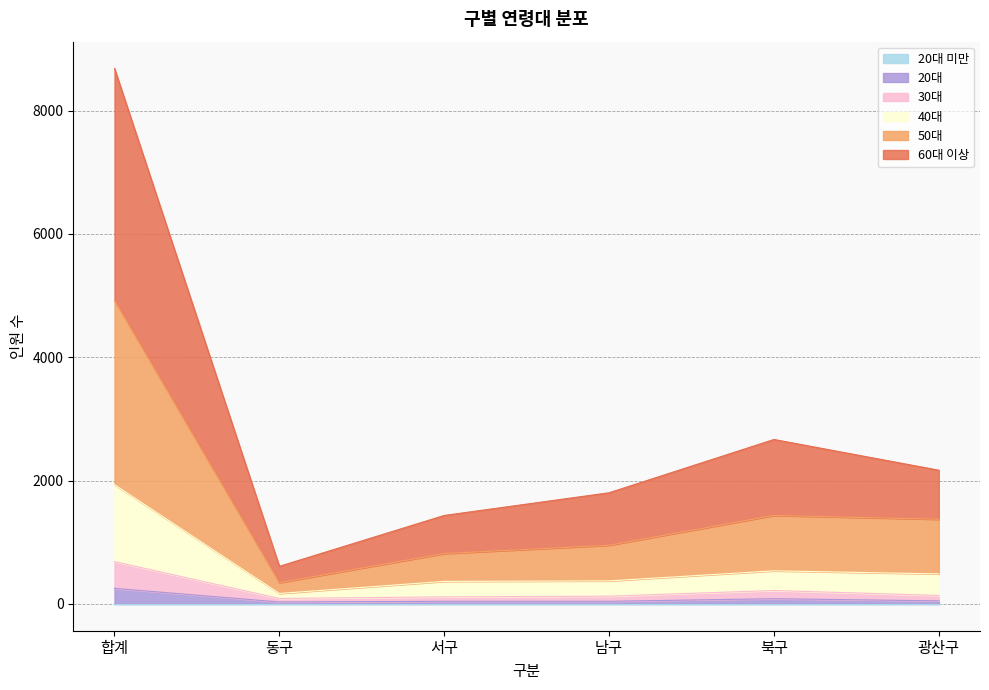

What is the label of the 2nd point from the left?

동구